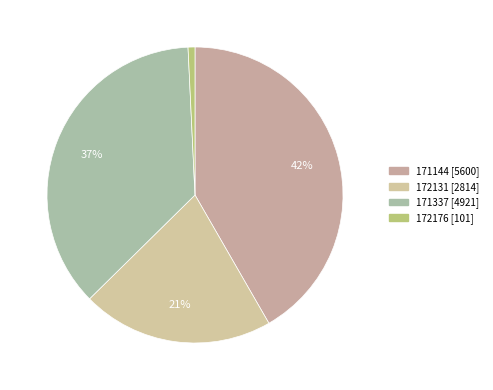

Count the number of slices in the pie.

4